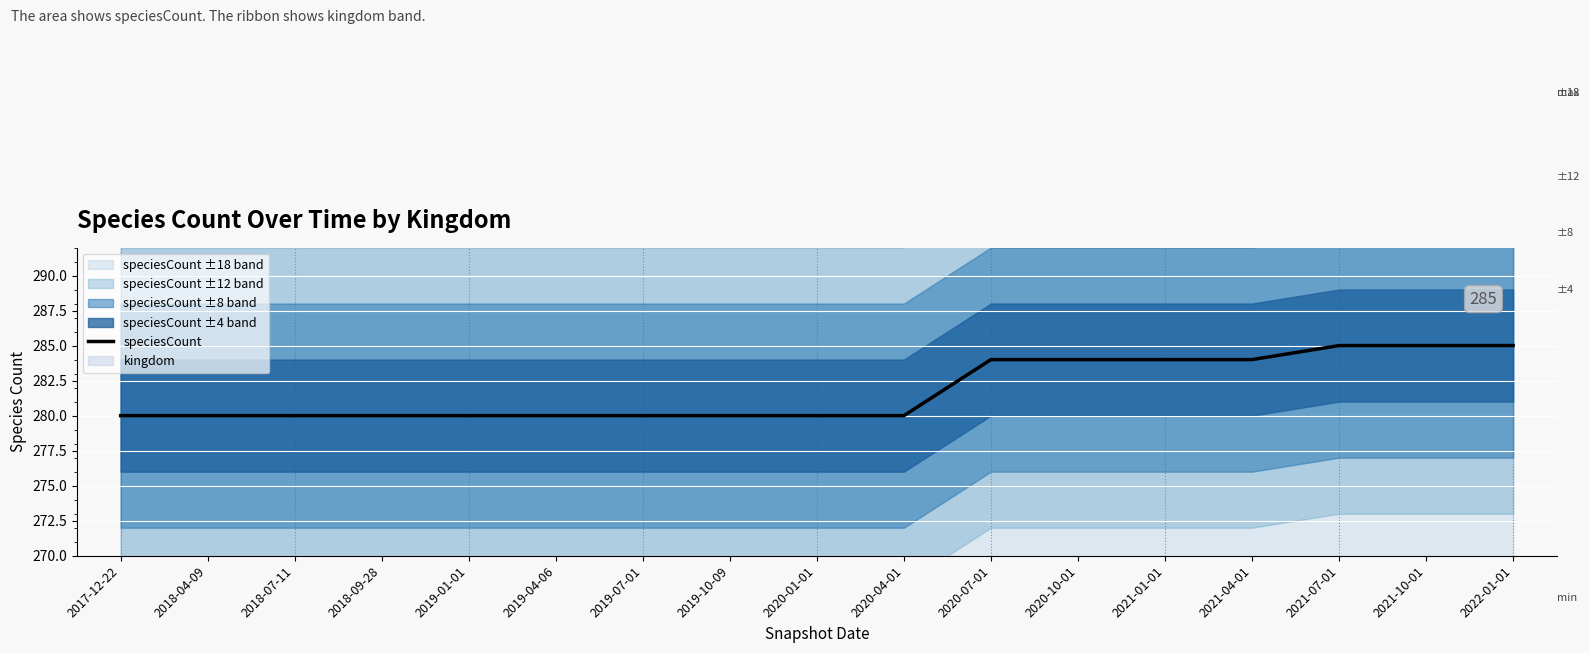

Reading right to left, extract all data points from this chart.

2022-01-01=285	2021-10-01=285	2021-07-01=285	2021-04-01=284	2021-01-01=284	2020-10-01=284	2020-07-01=284	2020-04-01=280	2020-01-01=280	2019-10-09=280	2019-07-01=280	2019-04-06=280	2019-01-01=280	2018-09-28=280	2018-07-11=280	2018-04-09=280	2017-12-22=280